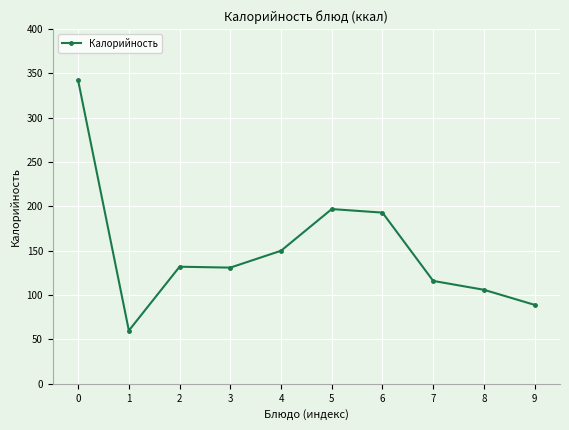

How many categories are shown in the chart?

10